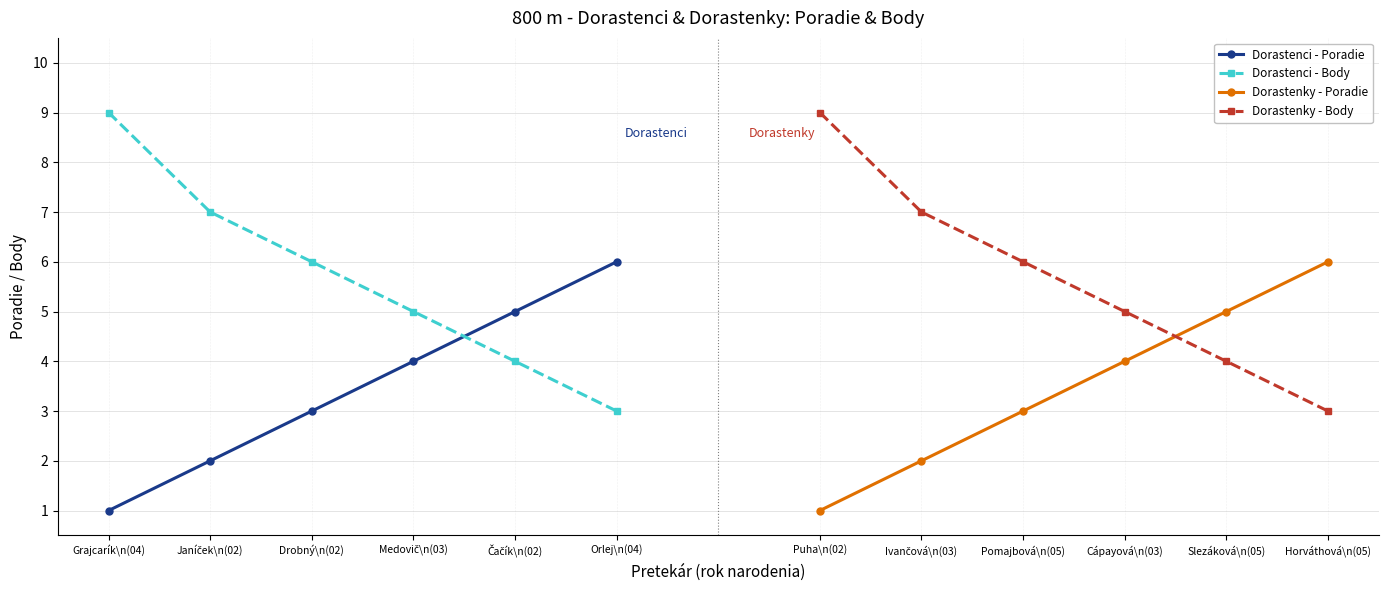

What is the difference between the maximum and minimum values in the Dorastenky - Body series?

6